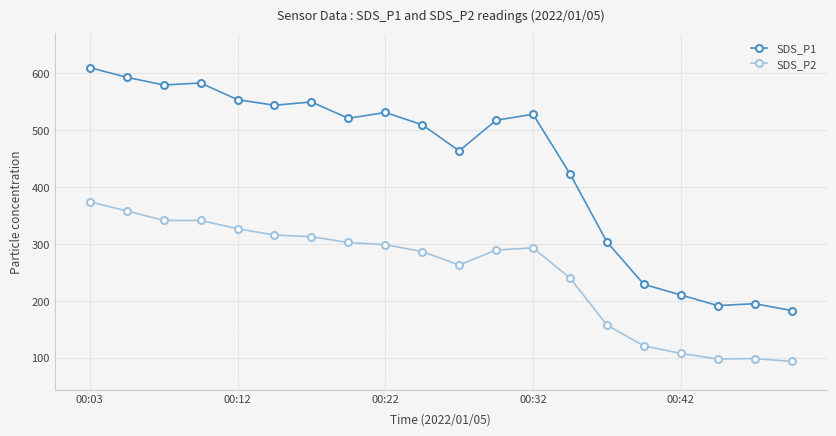

What is the sum of all SDS_P2 values?

5022.7